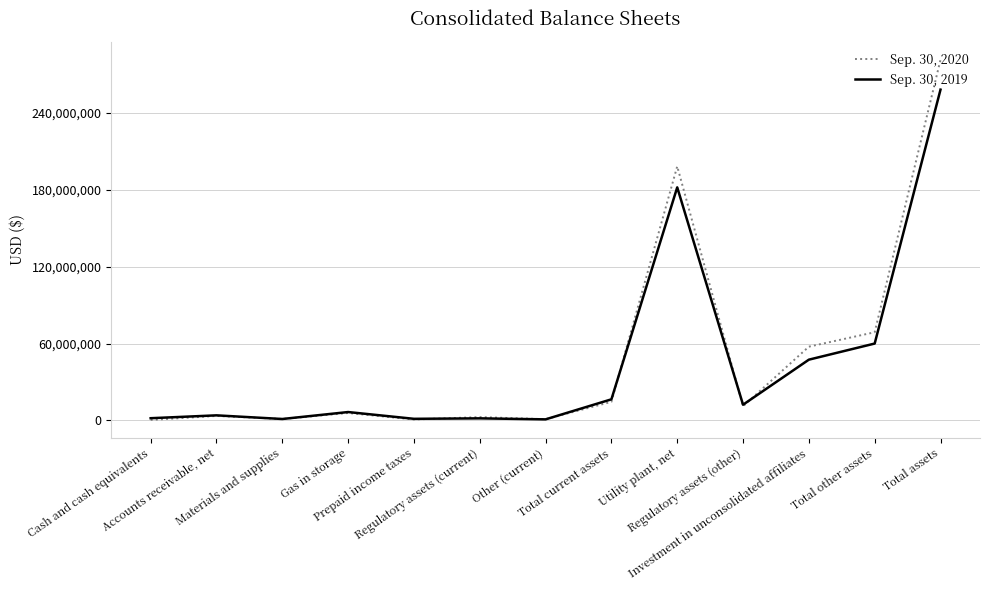

List the series in order of their overall mean, lowest first.

Sep. 30, 2019, Sep. 30, 2020